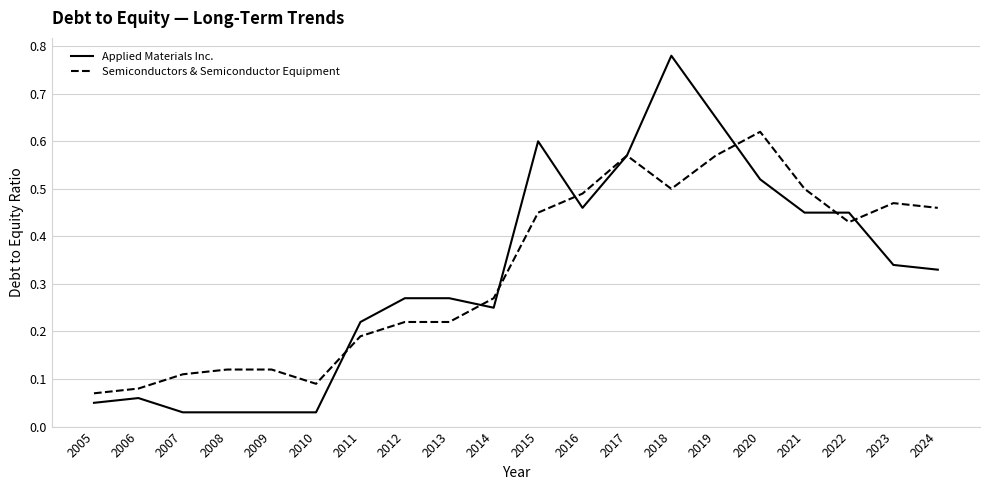

The value of Applied Materials Inc. at 2020 is 0.1. True or false?

False